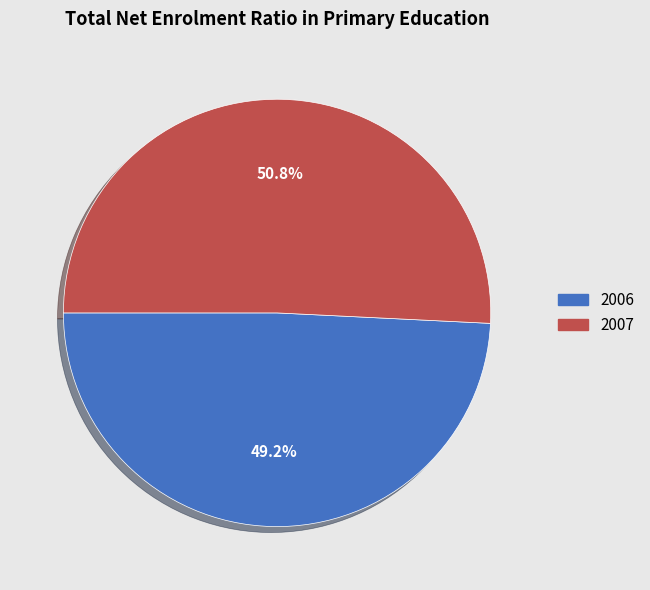

To the nearest percent, what portion does 2007 represent?

51%